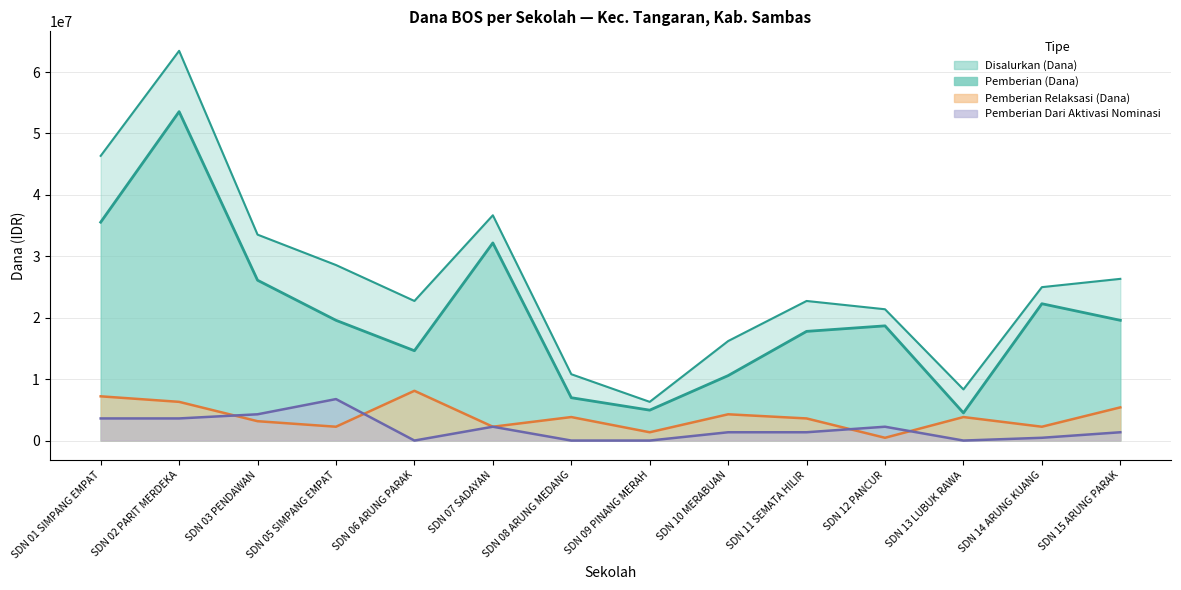

Count the Pemberian Relaksasi (Dana) values in the range 2250000 to 5400000.

9